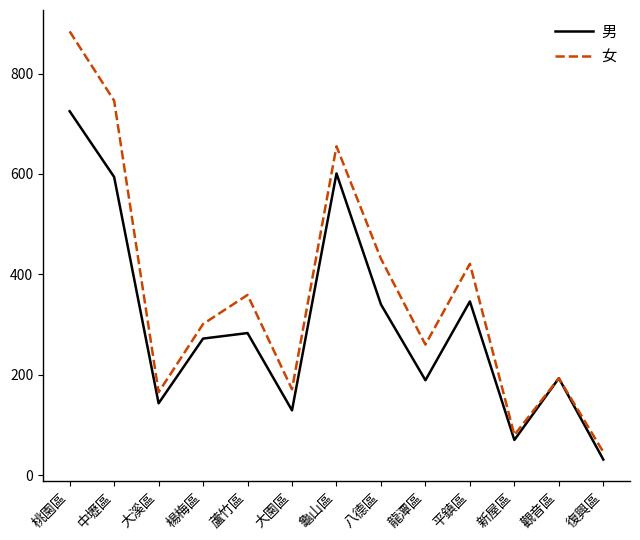

Rank the series at 龜山區 from lowest to highest value.

男, 女